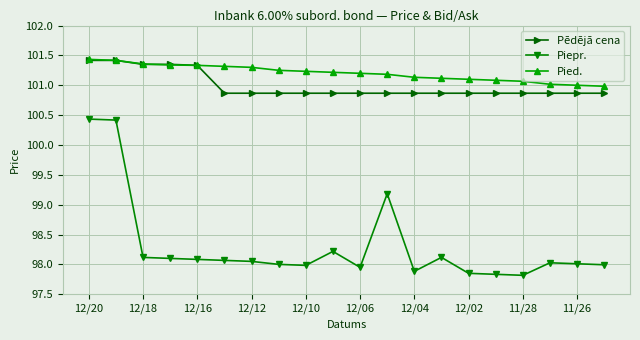

What is the lowest value of the Pēdējā cena series?

100.9